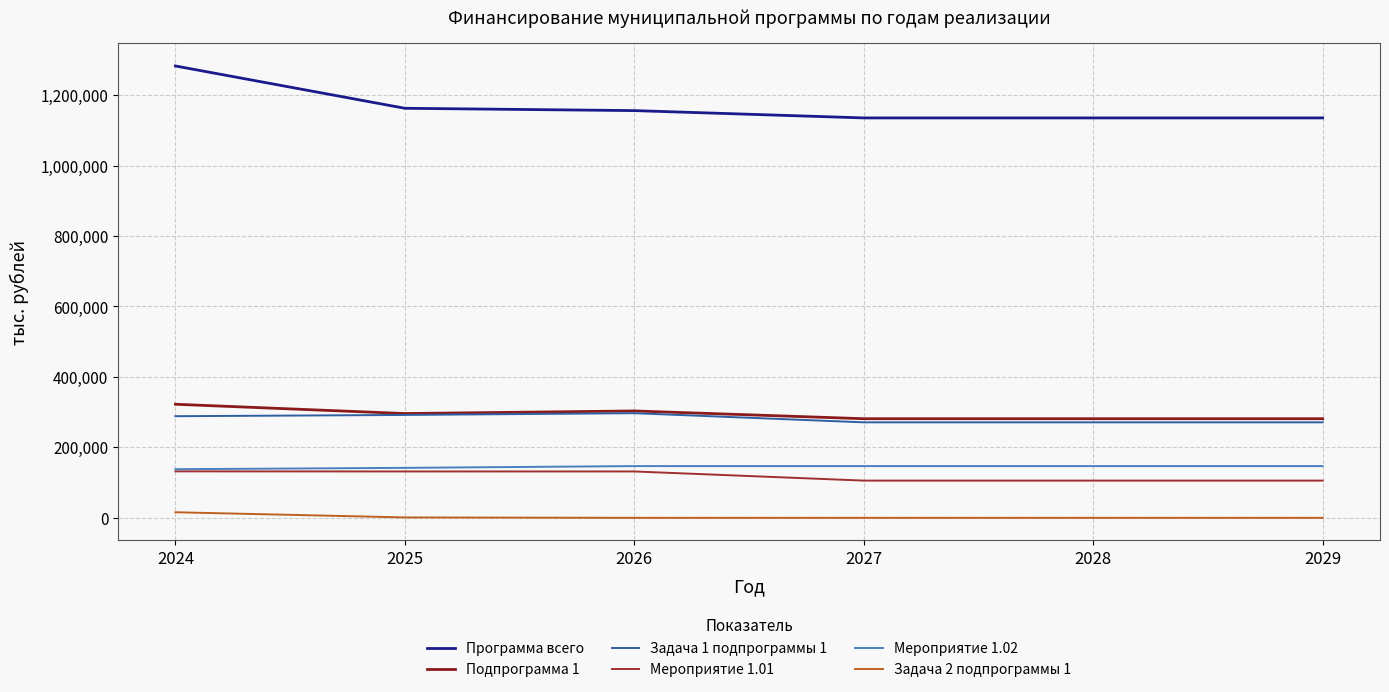

At which label does Подпрограмма 1 reach its minimum?

2027